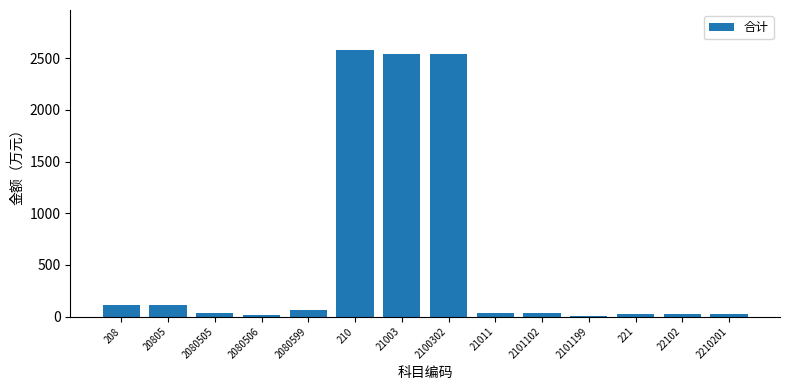

Is it true that the value at 210 is 2579.3?

True